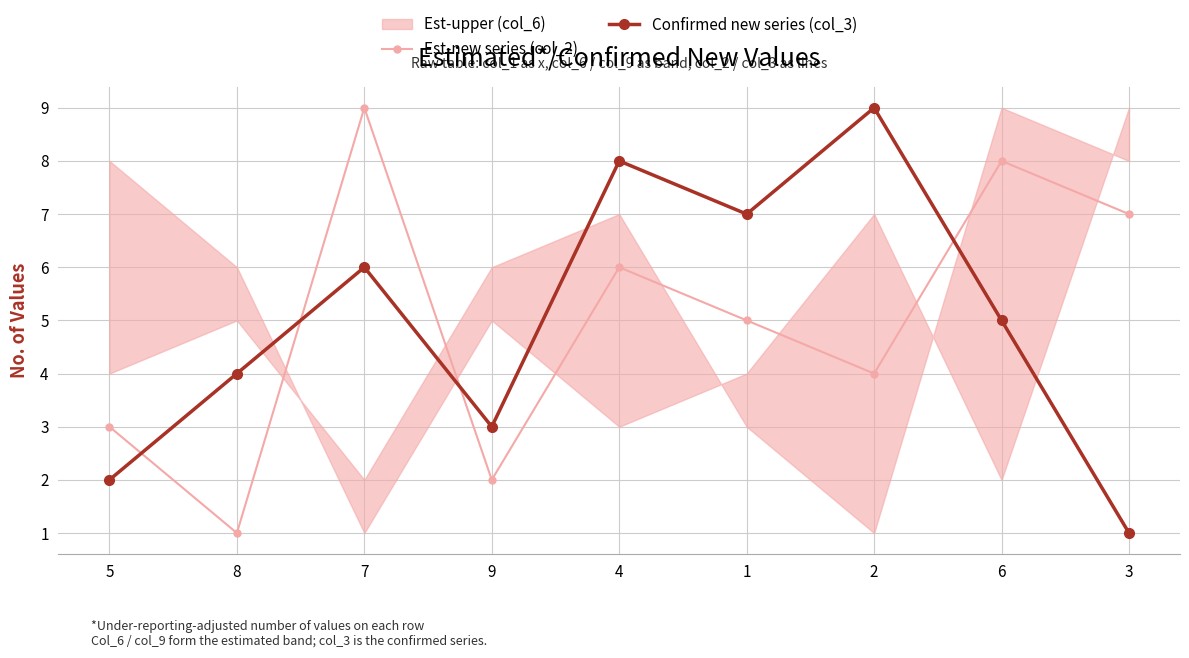

Is the value of Est-new series (col_2) at 7 greater than the value of Confirmed new series (col_3) at 4?

Yes